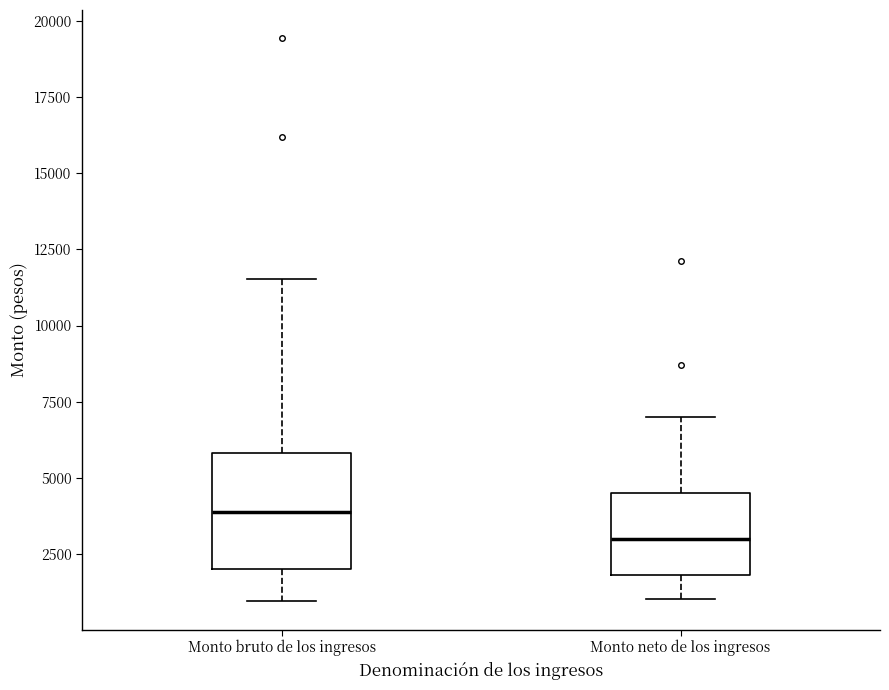

Comparing the boxes themselves (not the whiskers), which one is the tallest?

Monto bruto de los ingresos